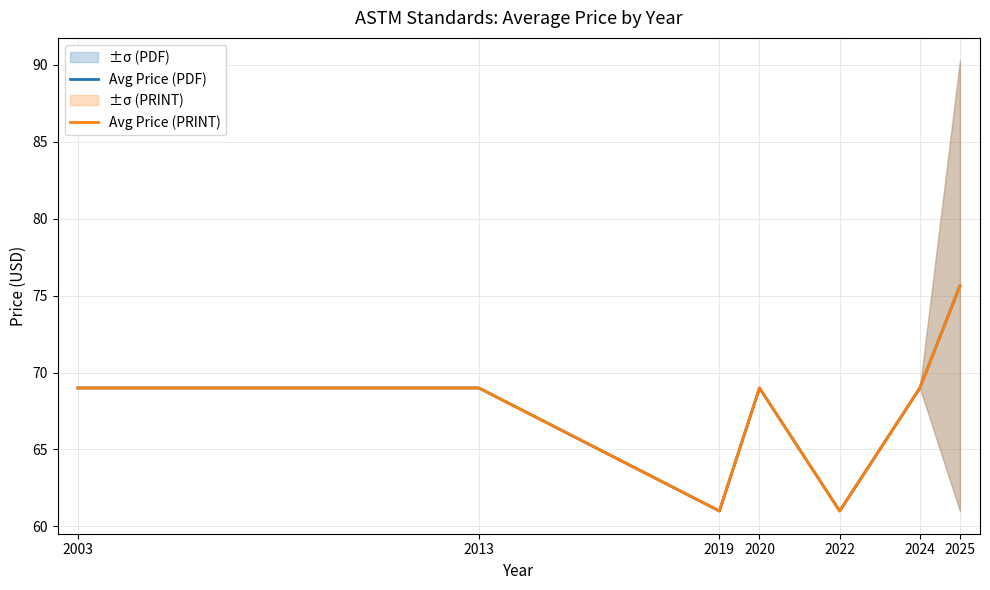

True or false: Avg Price (PRINT) has a value of 69.0 at 2003.

True